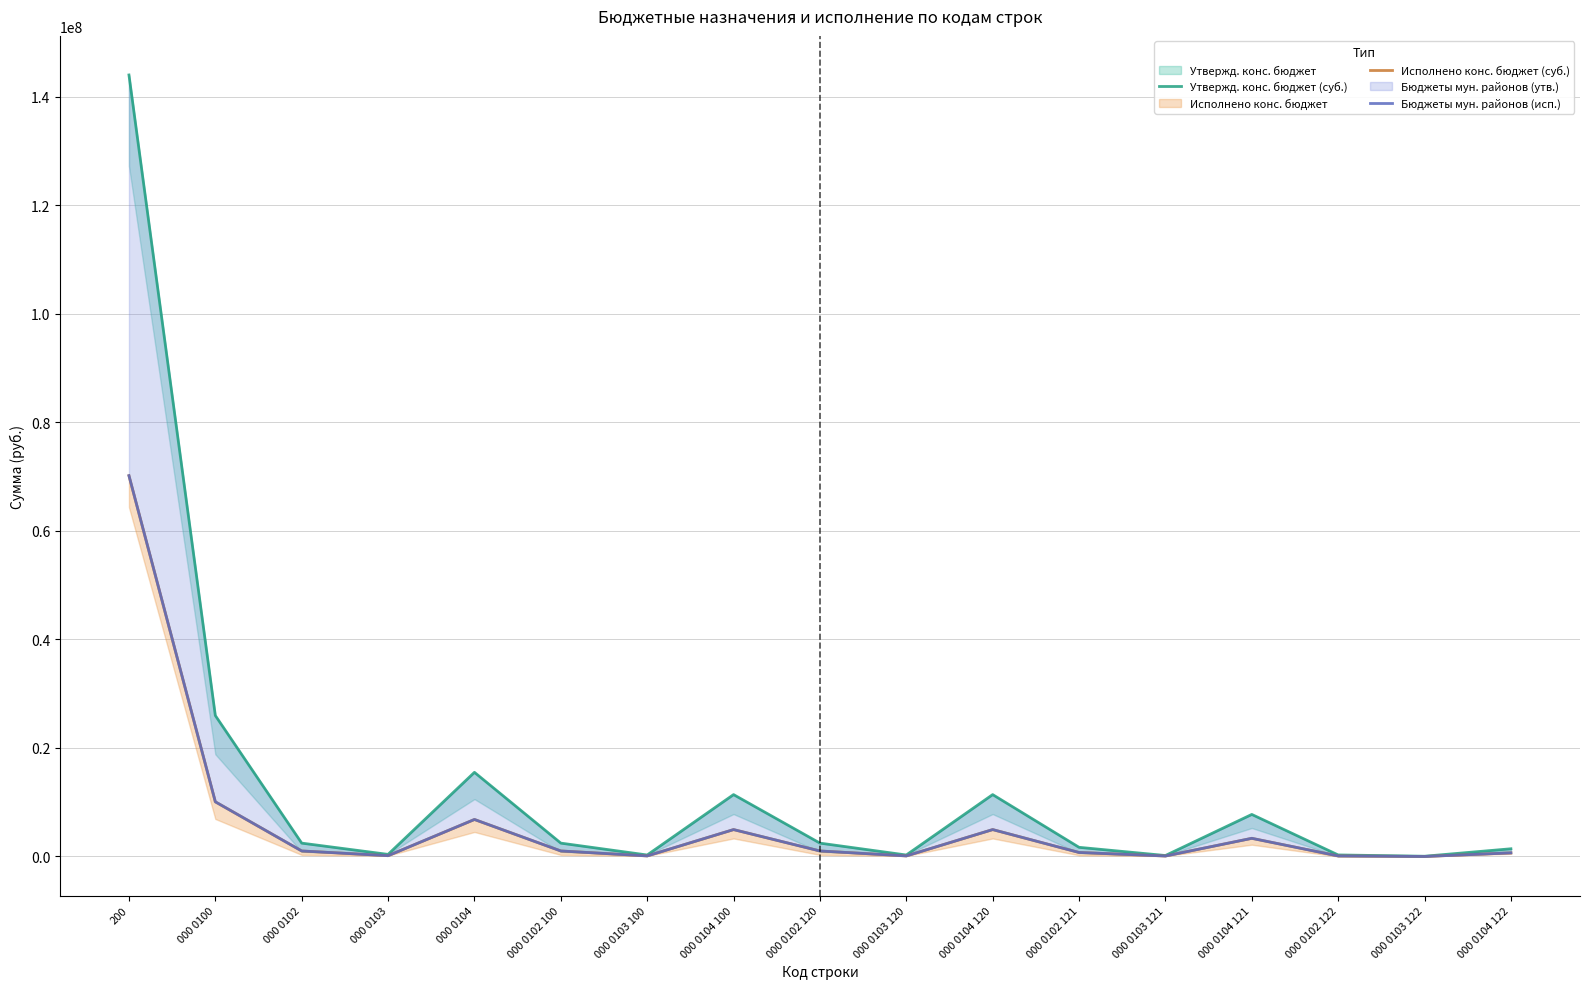

Is the value of Исполнено конс. бюджет (суб.) at 000 0103 120 greater than the value of Утвержд. конс. бюджет (суб.) at 000 0102 121?

No